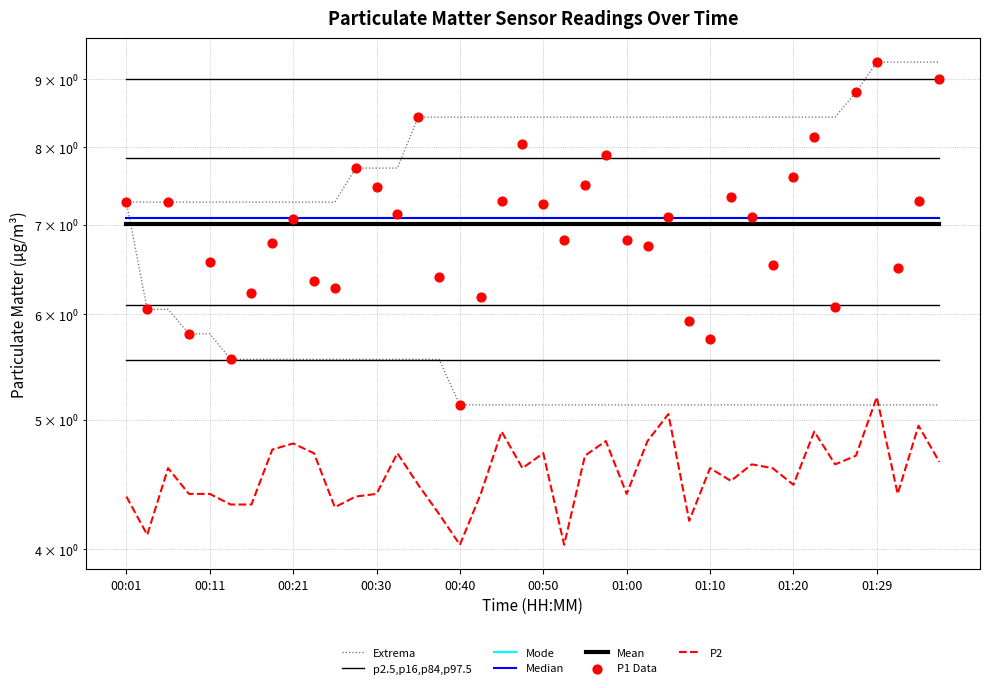

Which series contains the highest Y value?

P1